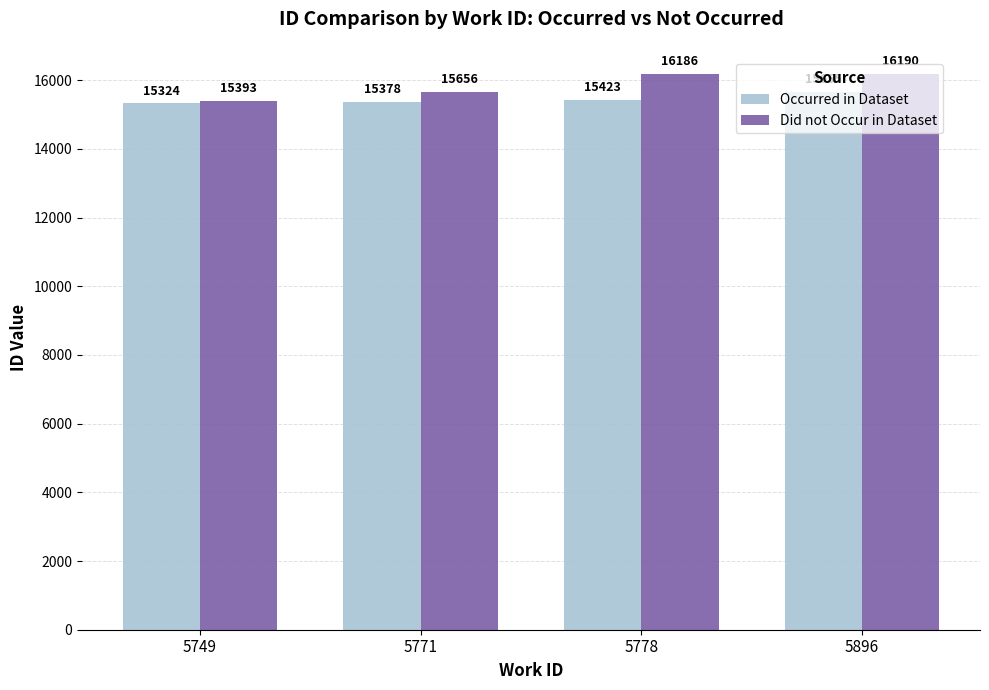

Which series changed the most between 5771 and 5896?

Did not Occur in Dataset